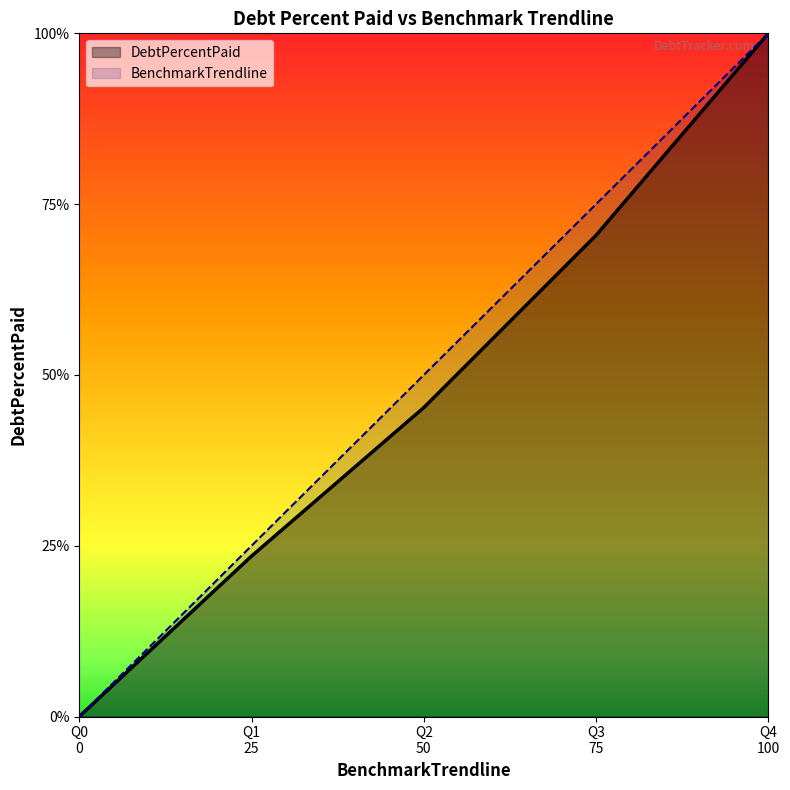

True or false: BenchmarkTrendline has more than 2 interior local peaks.

False